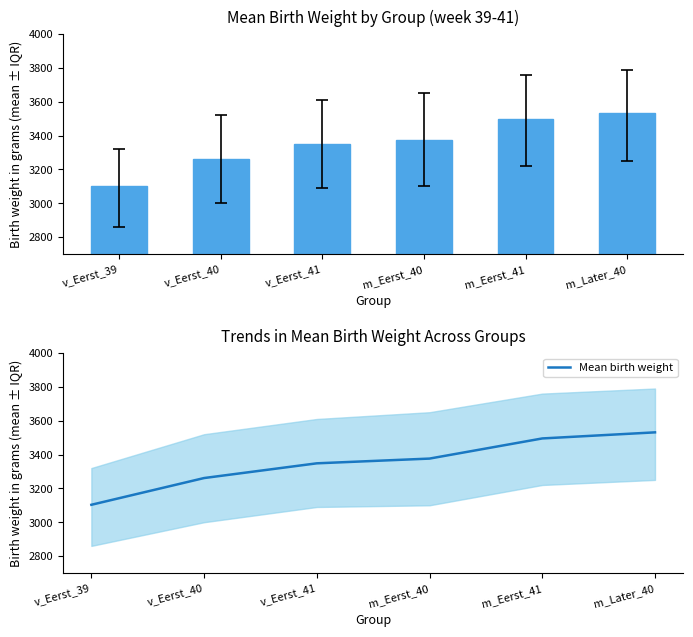

What position from the right is v_Eerst_41?

4